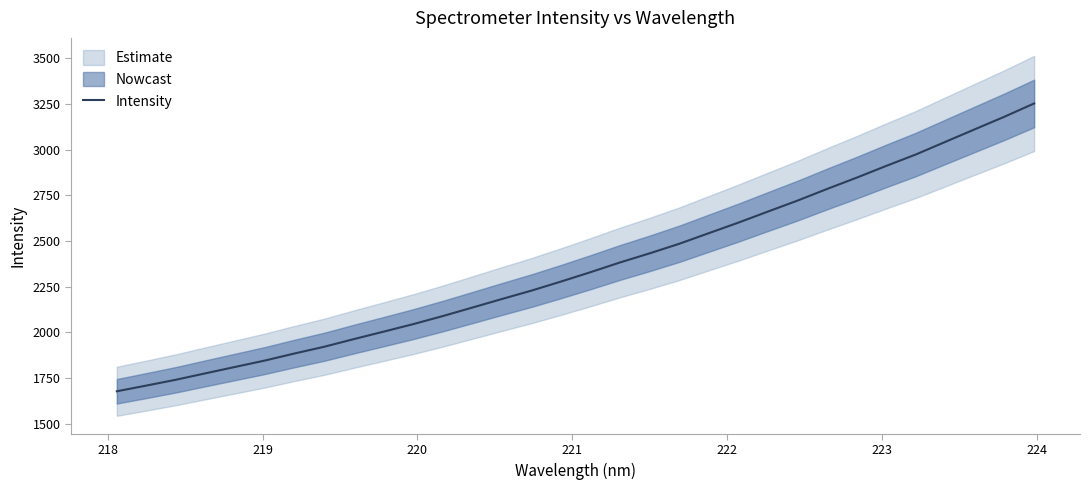

Reading left to right, list all the values displayed in this chart.

1678.1	1709.4	1741.4	1776.6	1811.5	1846.3	1884.8	1921.6	1963.4	2004.0	2045.1	2089.2	2135.8	2182.6	2228.7	2278.3	2329.7	2383.1	2432.8	2485.1	2543.2	2601.0	2661.5	2721.4	2785.2	2846.8	2911.3	2973.7	3042.9	3111.7	3180.4	3252.6